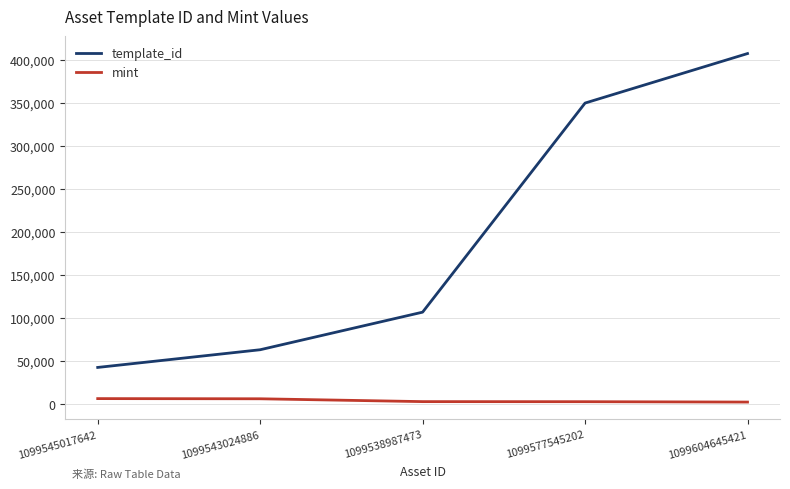

Which series has the largest total across all categories?

template_id